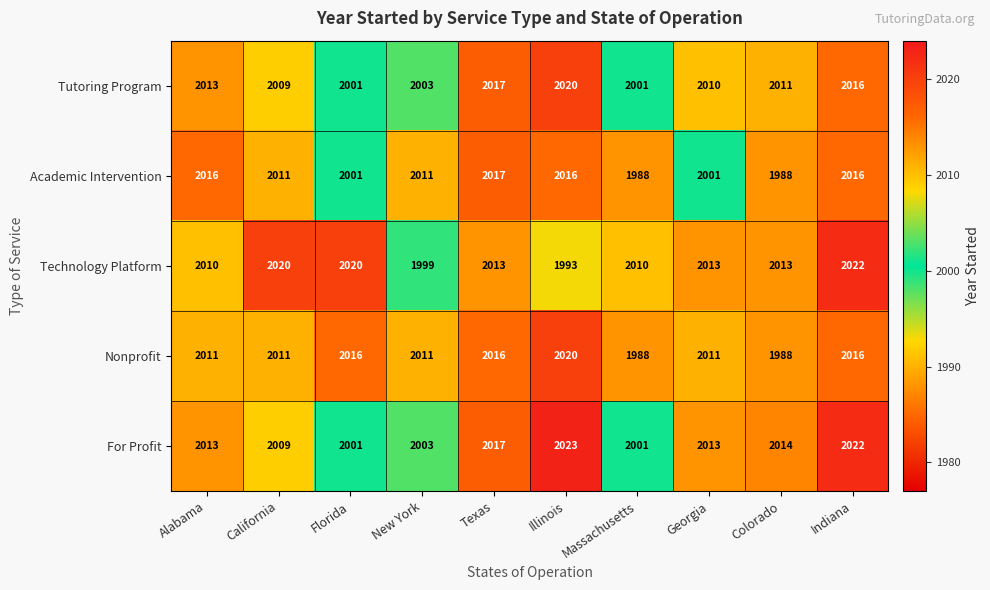

What is the approximate value of Nonprofit at Colorado?

1988